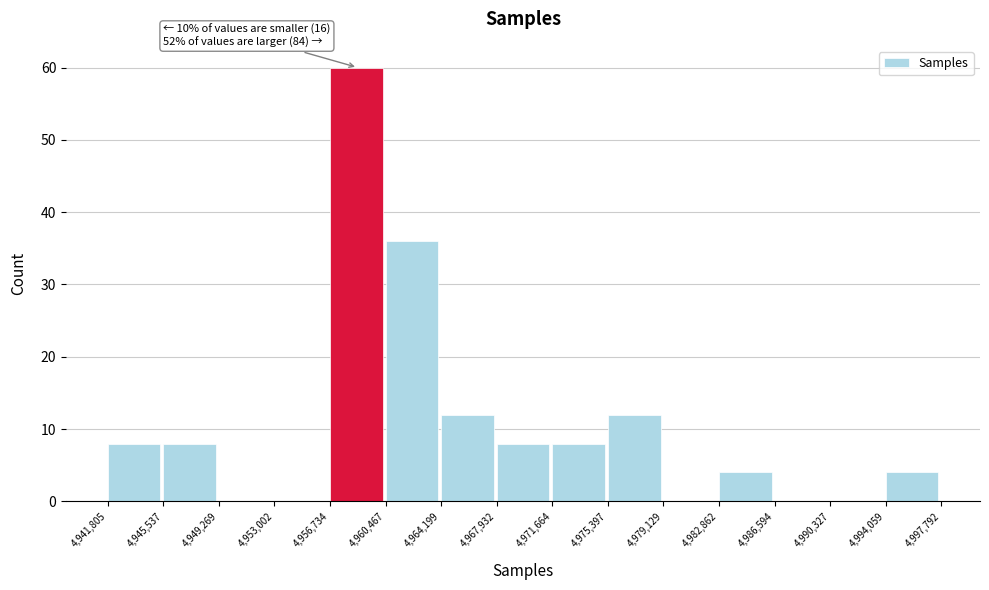

Over which range of the x-axis is the bar tallest?

4,956,734 to 4,960,467